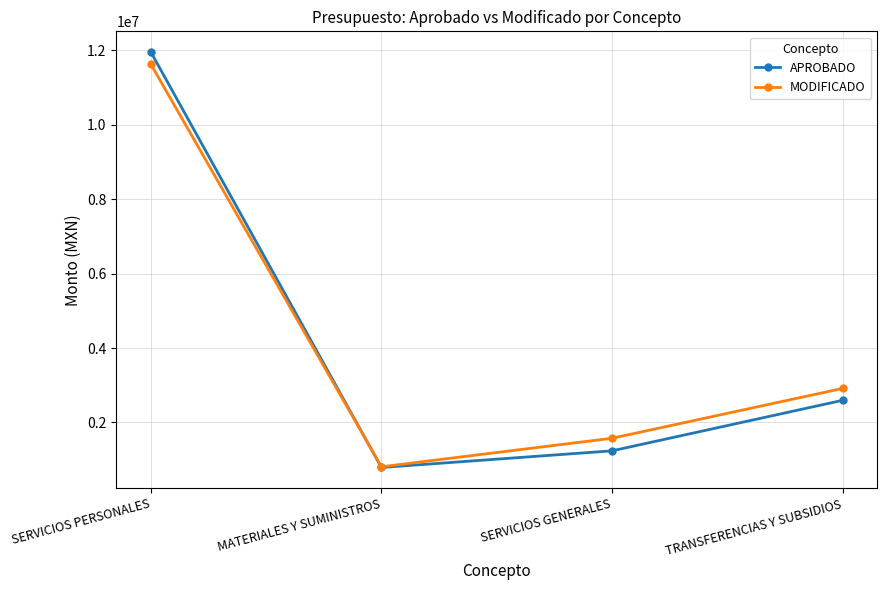

What position from the left is TRANSFERENCIAS Y SUBSIDIOS?

4